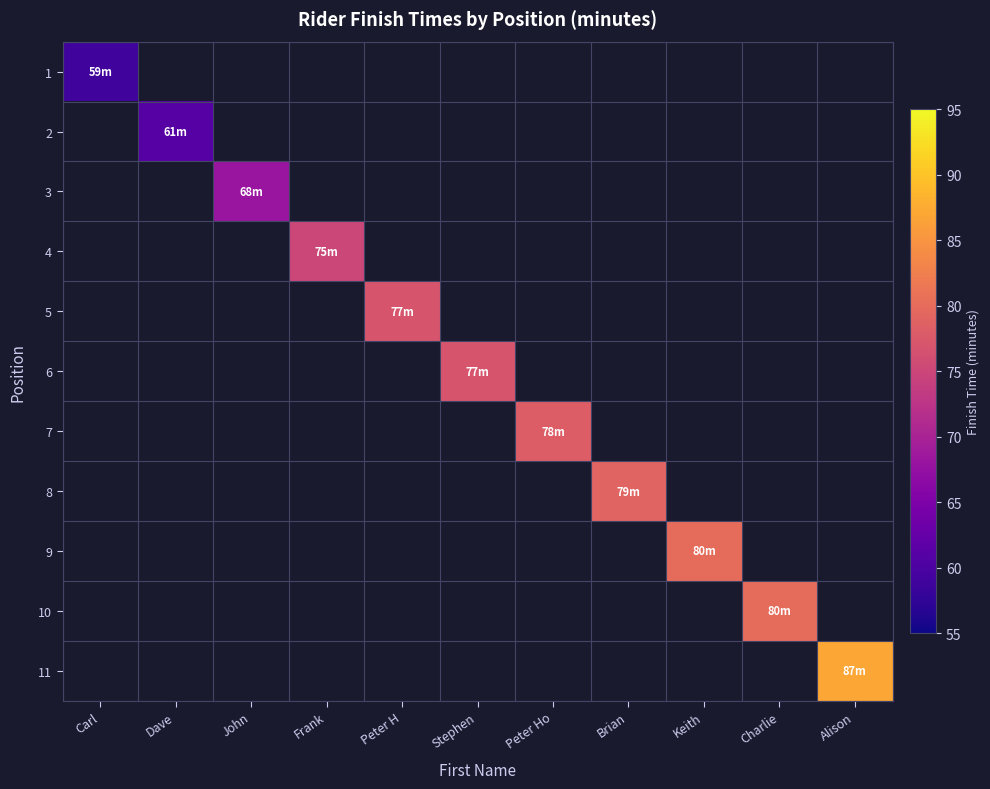

Reading left to right, extract all data points from this chart.

1: Carl=59	Dave=0	John=0	Frank=0	Peter H=0	Stephen=0	Peter Ho=0	Brian=0	Keith=0	Charlie=0	Alison=0
2: Carl=0	Dave=61	John=0	Frank=0	Peter H=0	Stephen=0	Peter Ho=0	Brian=0	Keith=0	Charlie=0	Alison=0
3: Carl=0	Dave=0	John=68	Frank=0	Peter H=0	Stephen=0	Peter Ho=0	Brian=0	Keith=0	Charlie=0	Alison=0
4: Carl=0	Dave=0	John=0	Frank=75	Peter H=0	Stephen=0	Peter Ho=0	Brian=0	Keith=0	Charlie=0	Alison=0
5: Carl=0	Dave=0	John=0	Frank=0	Peter H=77	Stephen=0	Peter Ho=0	Brian=0	Keith=0	Charlie=0	Alison=0
6: Carl=0	Dave=0	John=0	Frank=0	Peter H=0	Stephen=77	Peter Ho=0	Brian=0	Keith=0	Charlie=0	Alison=0
7: Carl=0	Dave=0	John=0	Frank=0	Peter H=0	Stephen=0	Peter Ho=78	Brian=0	Keith=0	Charlie=0	Alison=0
8: Carl=0	Dave=0	John=0	Frank=0	Peter H=0	Stephen=0	Peter Ho=0	Brian=79	Keith=0	Charlie=0	Alison=0
9: Carl=0	Dave=0	John=0	Frank=0	Peter H=0	Stephen=0	Peter Ho=0	Brian=0	Keith=80	Charlie=0	Alison=0
10: Carl=0	Dave=0	John=0	Frank=0	Peter H=0	Stephen=0	Peter Ho=0	Brian=0	Keith=0	Charlie=80	Alison=0
11: Carl=0	Dave=0	John=0	Frank=0	Peter H=0	Stephen=0	Peter Ho=0	Brian=0	Keith=0	Charlie=0	Alison=87